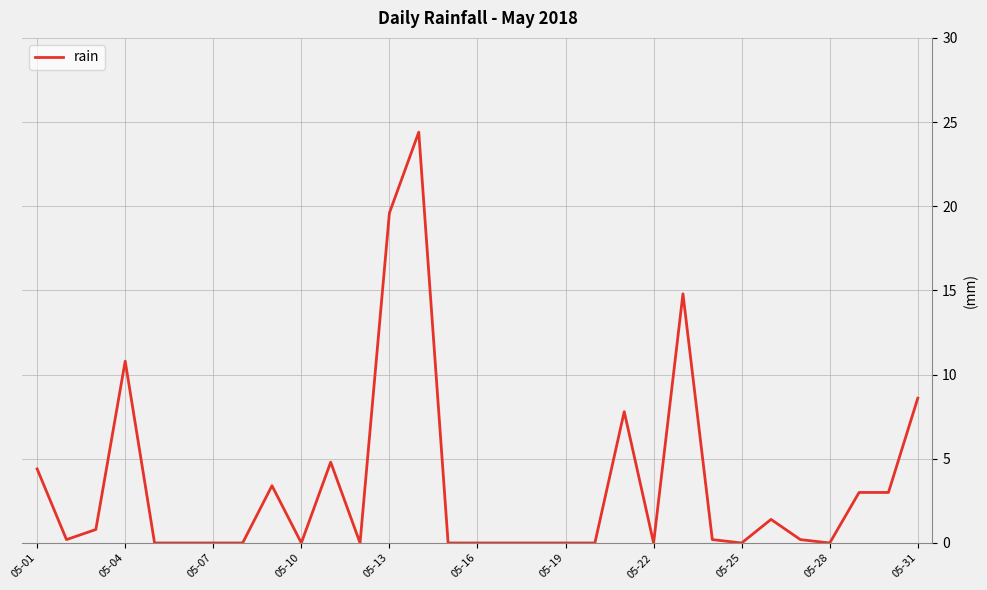

How many distinct data groups are displayed?

1